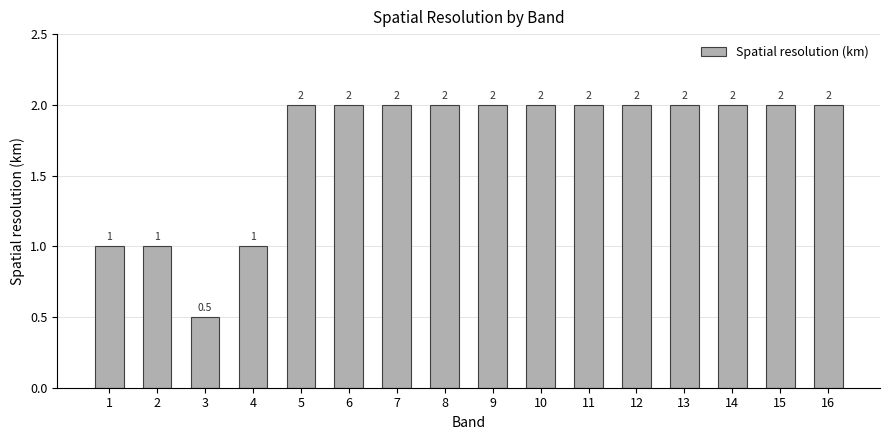

How many bars are there in total?

16